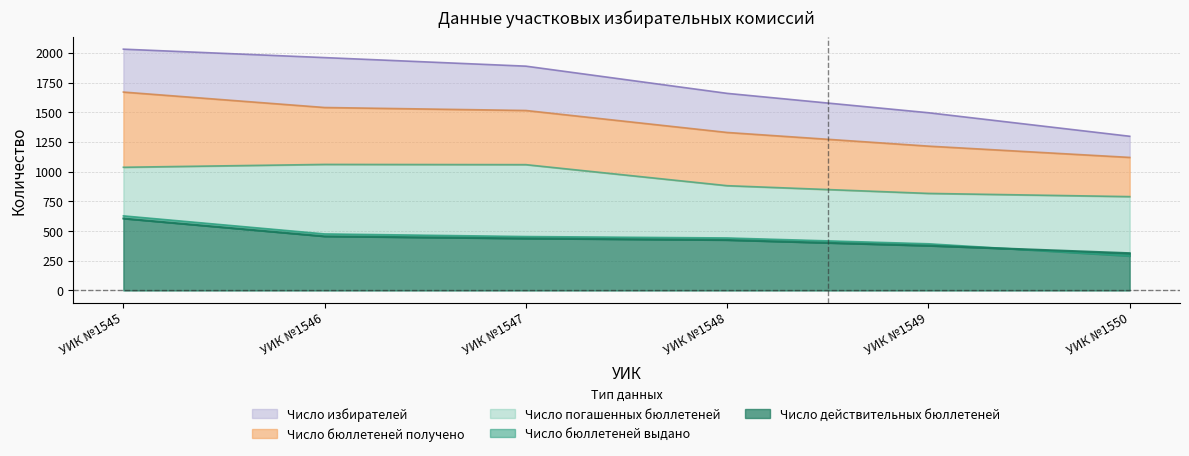

True or false: Число погашенных бюллетеней has more than 1 interior local peaks.

False